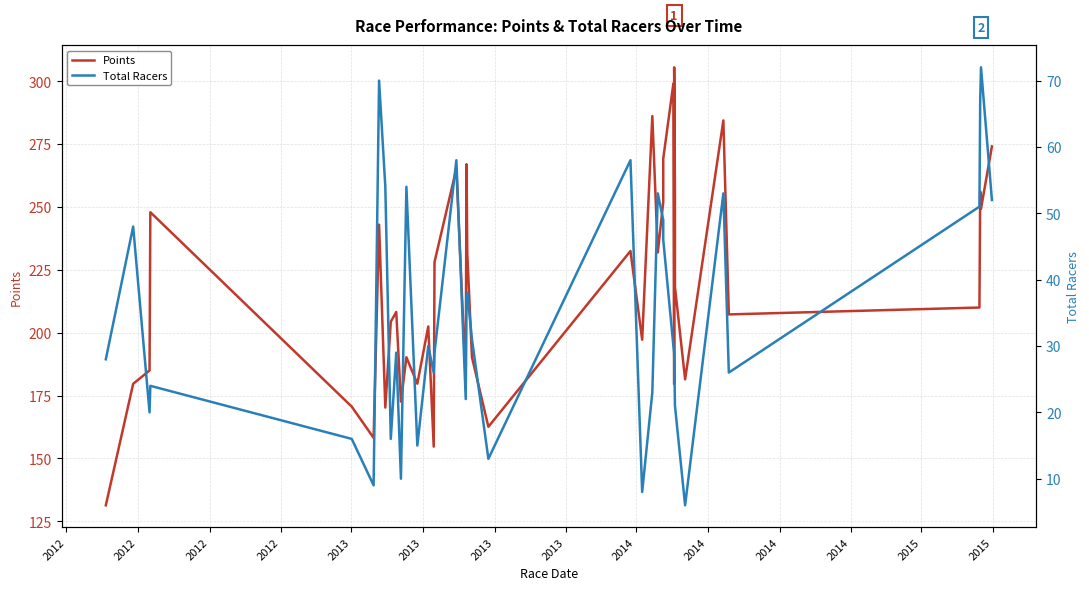

True or false: Points and Total Racers intersect in this chart.

False